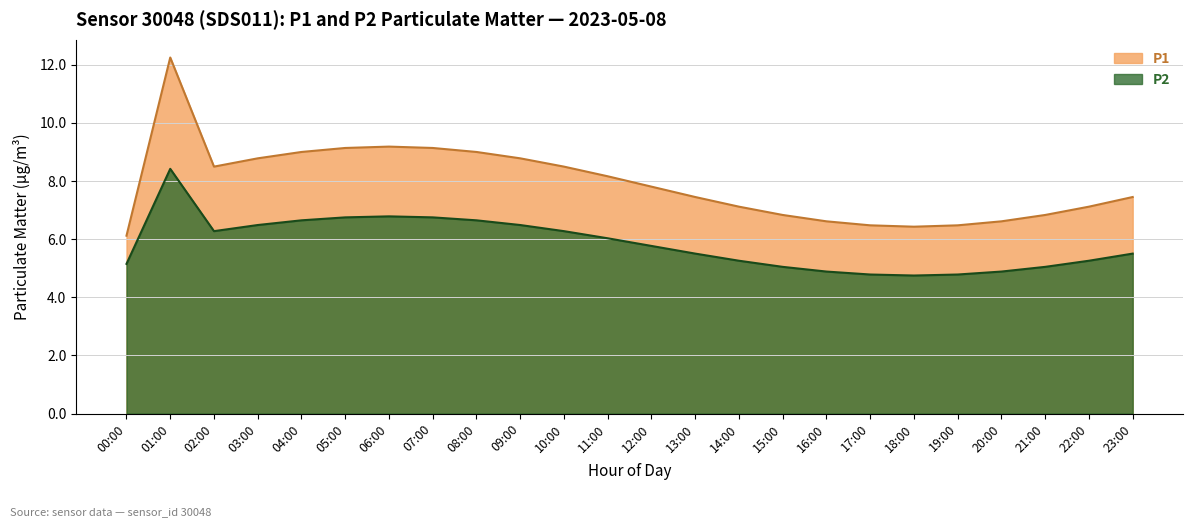

The value of P2 at 21:00 is 8.4. True or false?

False